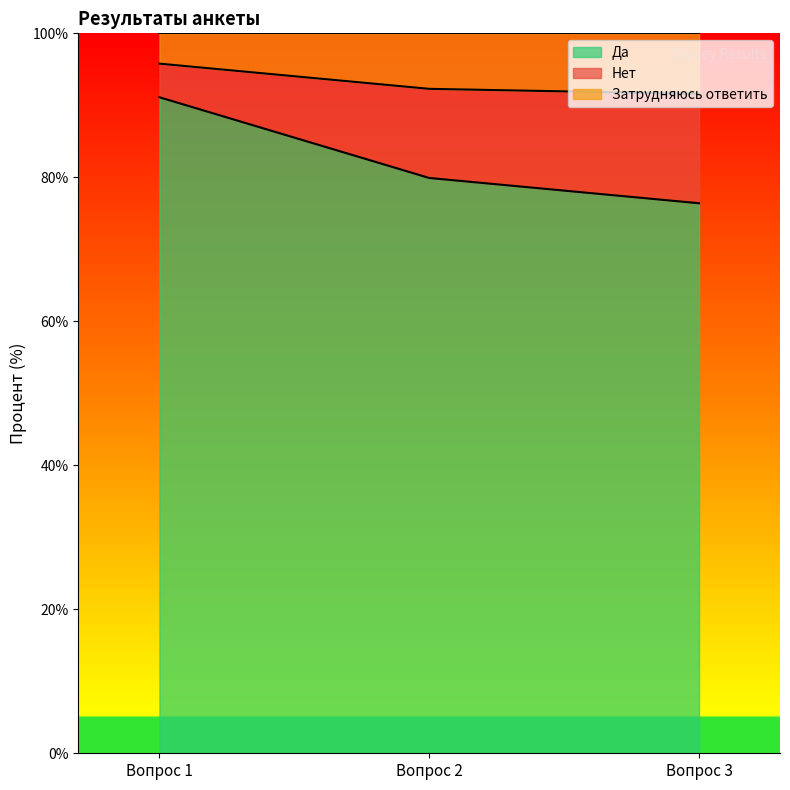

What is the highest value of the Да series?

91.1